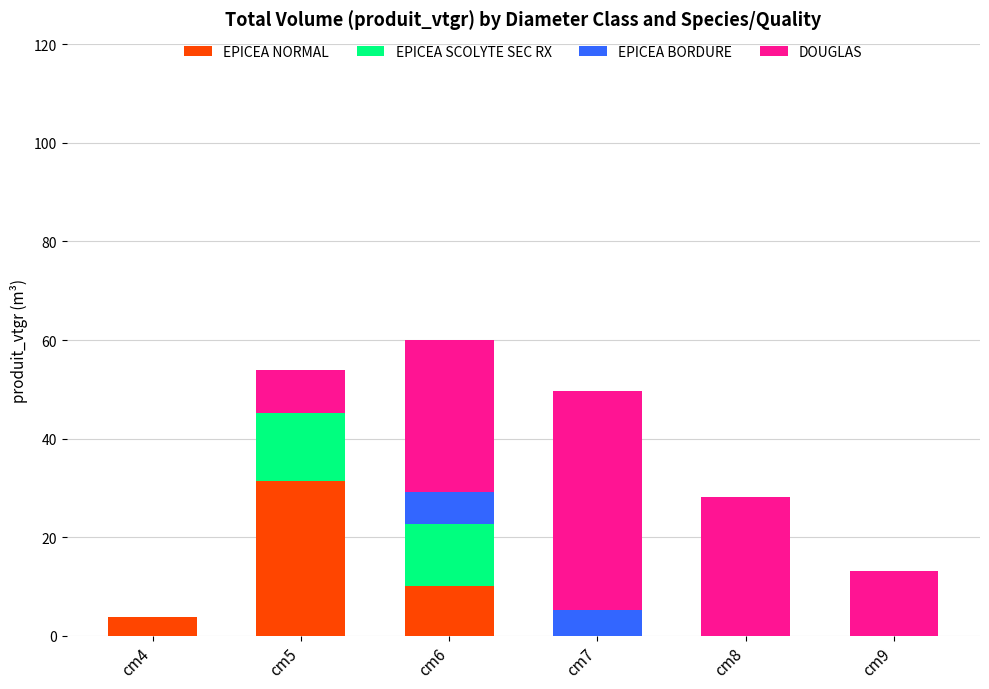

What is the total value across all series at cm4?

3.7